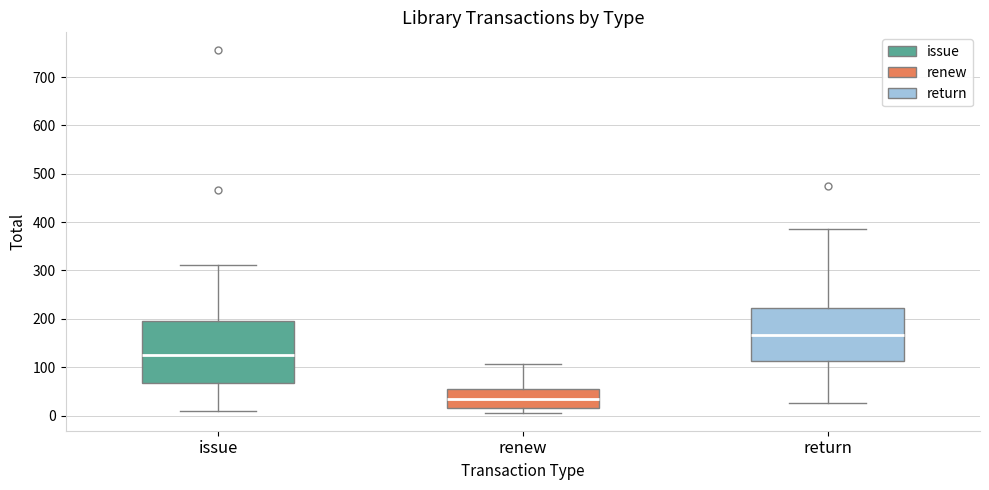

Reading left to right, transcribe this box plot: for each box, give where its median line is, the range the box spans, and where its two whiskers end, as read against the y-axis. The values are not printed on the chart, so give them approximately, as read against the axis.

issue: median 120, box 70 to 200, whiskers 10 to 310
renew: median 30, box 20 to 60, whiskers 10 to 110
return: median 170, box 110 to 220, whiskers 30 to 390